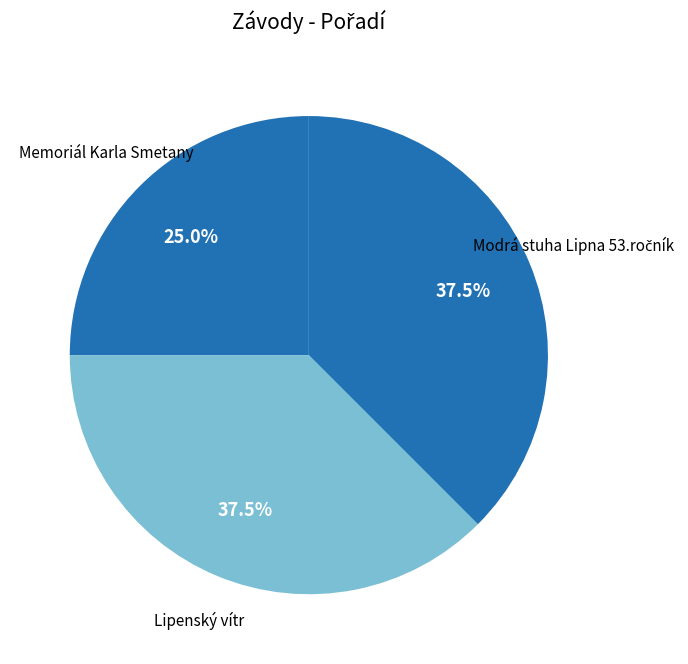

Between Lipenský vítr and Memoriál Karla Smetany, which is larger?

Lipenský vítr